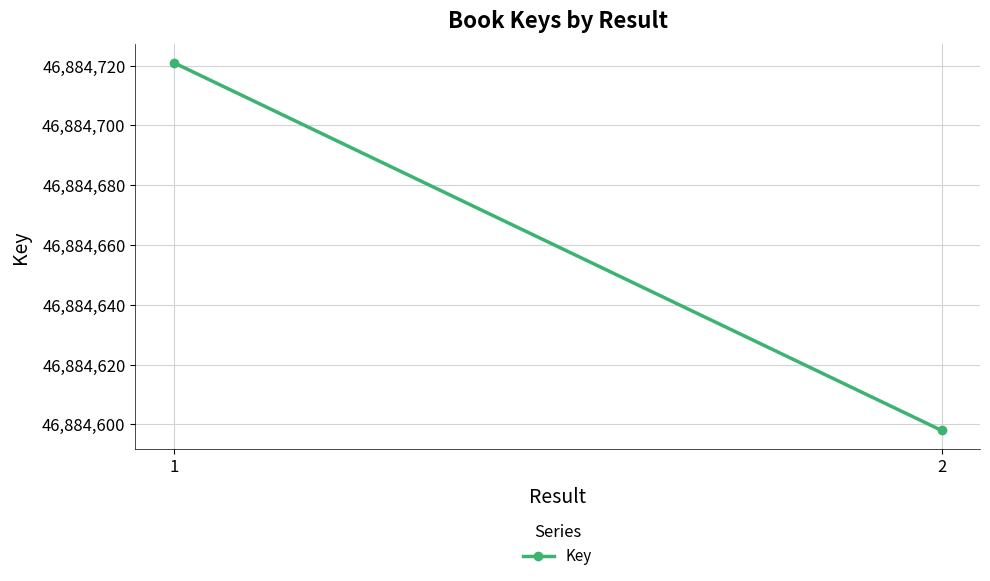

Rank the categories by value from lowest to highest.

2, 1